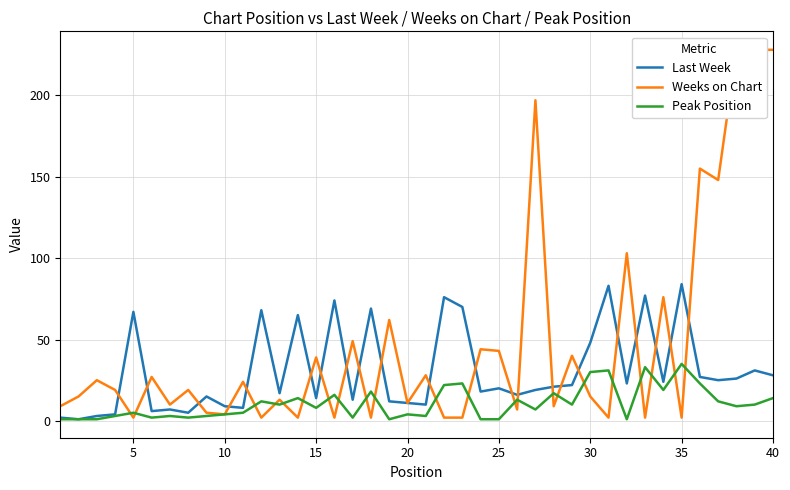

Is the value of Weeks on Chart at 12 greater than the value of Last Week at 27?

No